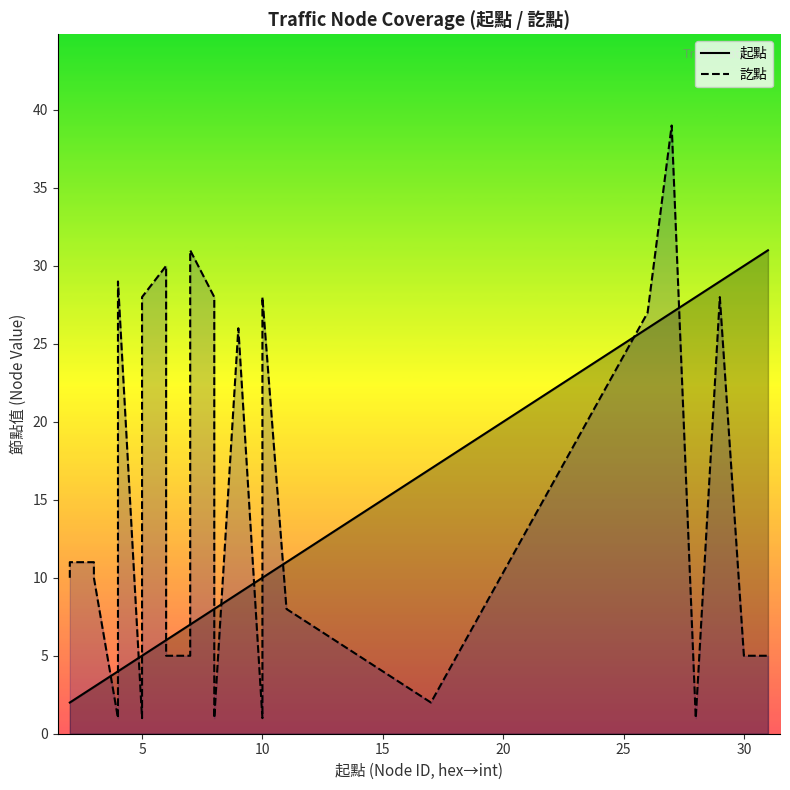

Reading left to right, list all the values displayed in this chart.

起點: 2	2	3	3	4	4	5	5	6	6	7	7	8	8	8	9	10	10	11	17	26	27	28	29	30	31
訖點: 10	11	11	10	1	29	1	28	30	5	5	31	28	9	1	26	1	28	8	2	27	39	1	28	5	5